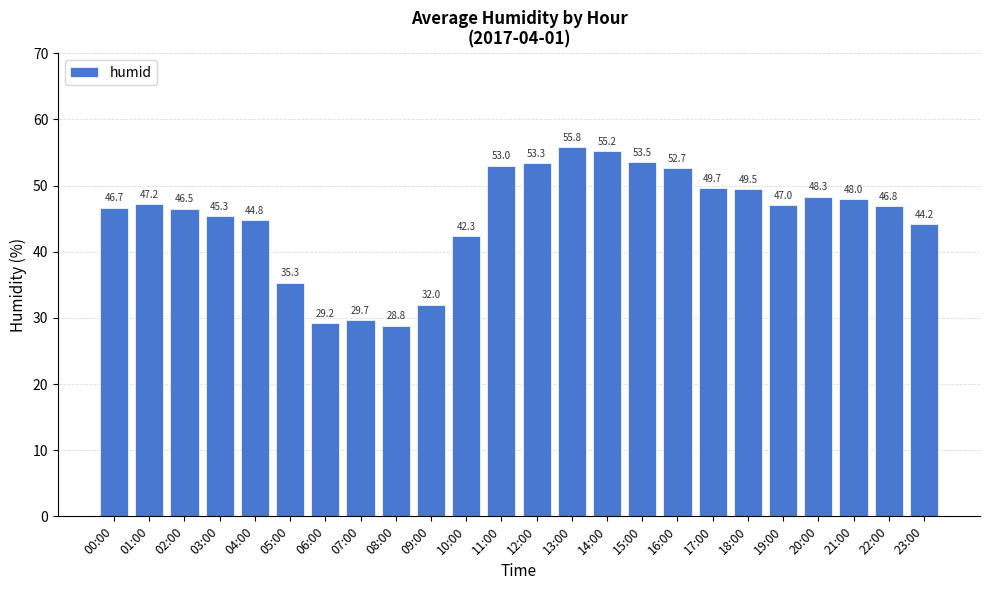

Reading right to left, transcribe all the data shown in this chart.

23:00=44.2	22:00=46.8	21:00=48.0	20:00=48.3	19:00=47.0	18:00=49.5	17:00=49.7	16:00=52.7	15:00=53.5	14:00=55.2	13:00=55.8	12:00=53.3	11:00=53.0	10:00=42.3	09:00=32.0	08:00=28.8	07:00=29.7	06:00=29.2	05:00=35.3	04:00=44.8	03:00=45.3	02:00=46.5	01:00=47.2	00:00=46.7